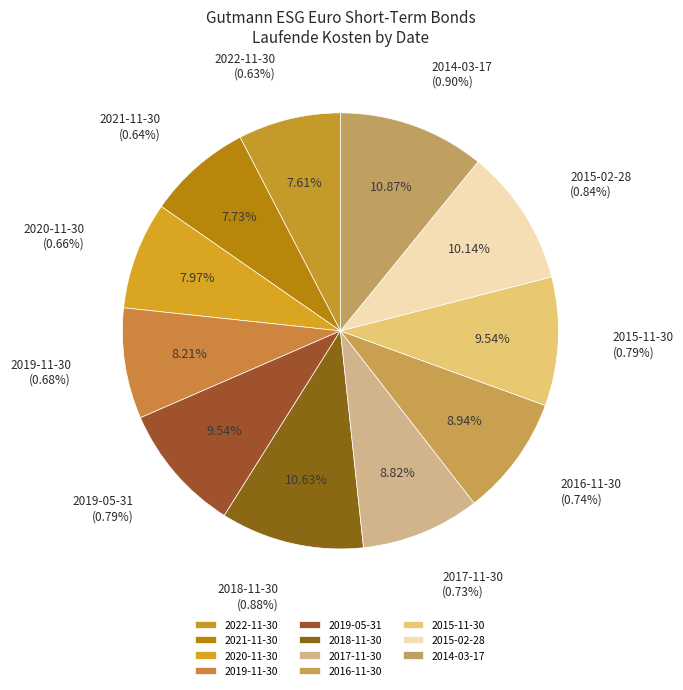

Which has a higher value, 2014-03-17 or 2019-05-31?

2014-03-17